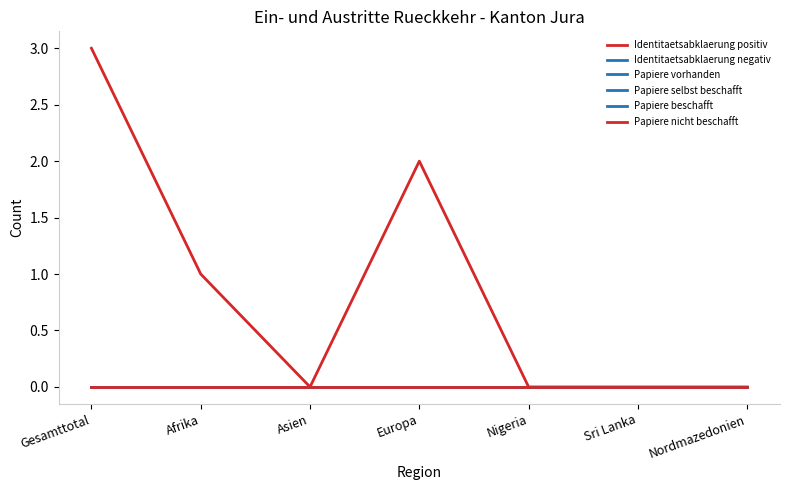

What is the total value across all series at Afrika?

1